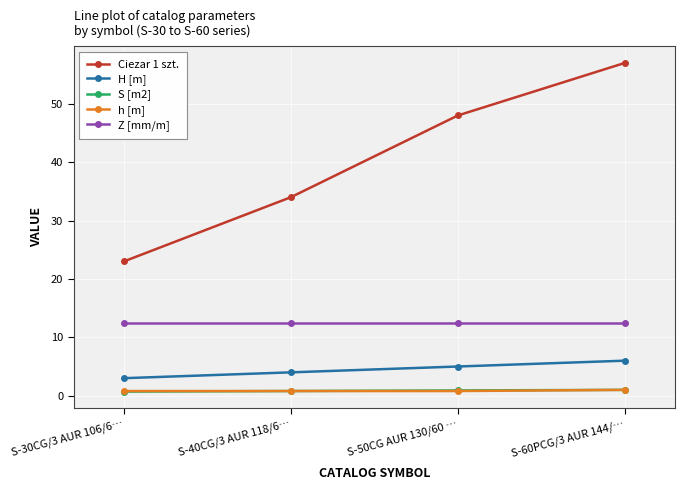

What position from the left is S-60PCG/3 AUR 144/…?

4